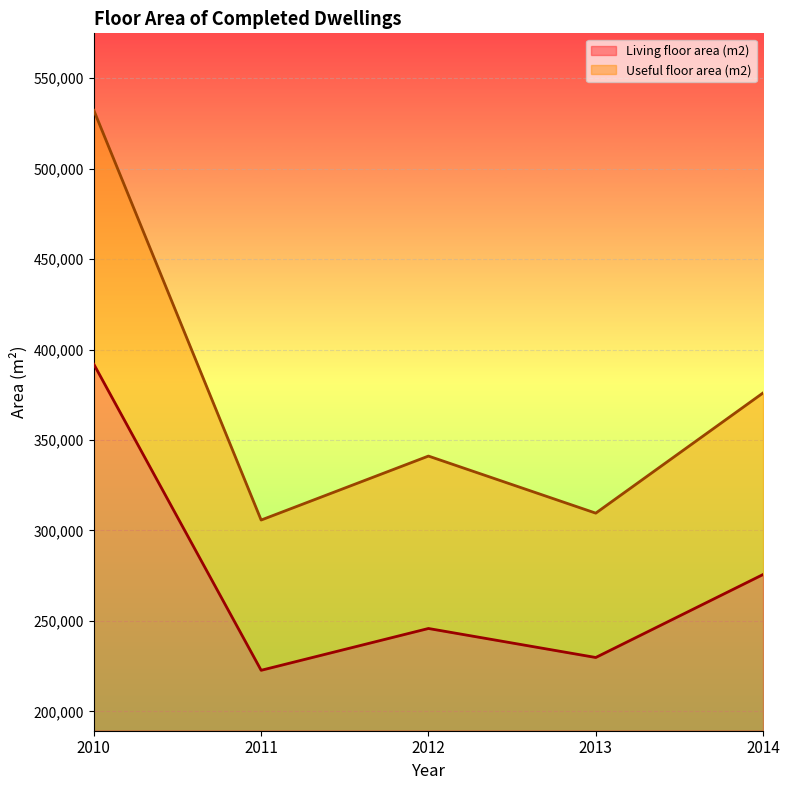

What is the difference between the highest and lowest values at 2012?

95321